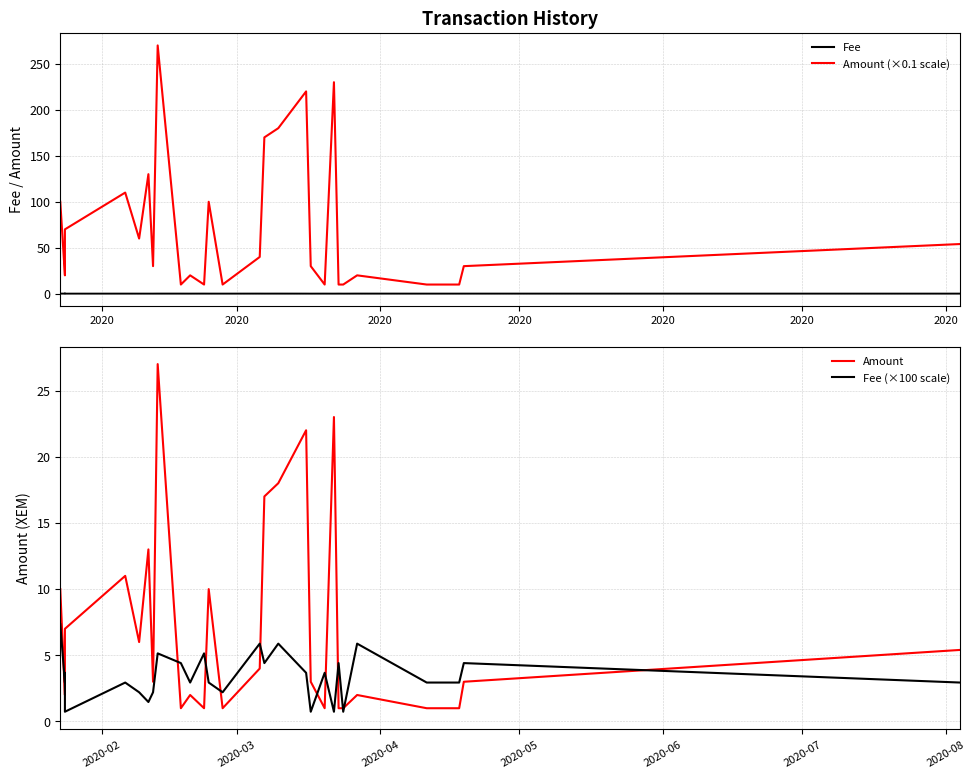

How many interior local valleys does the Fee series have?

7